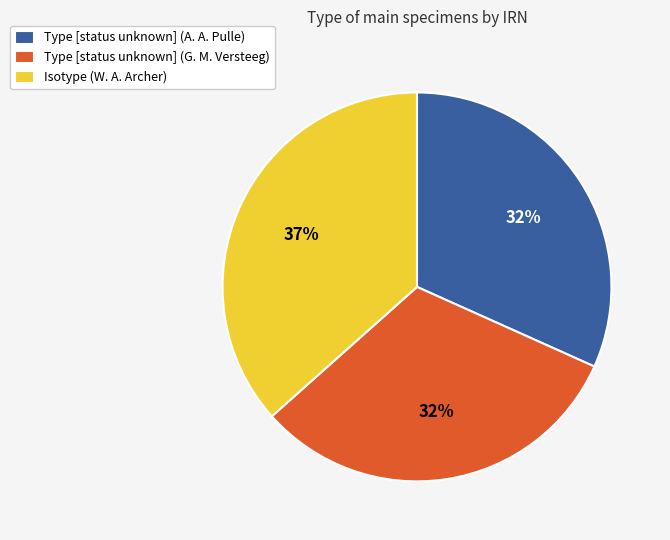

To the nearest percent, what is the average slice percentage?

33%